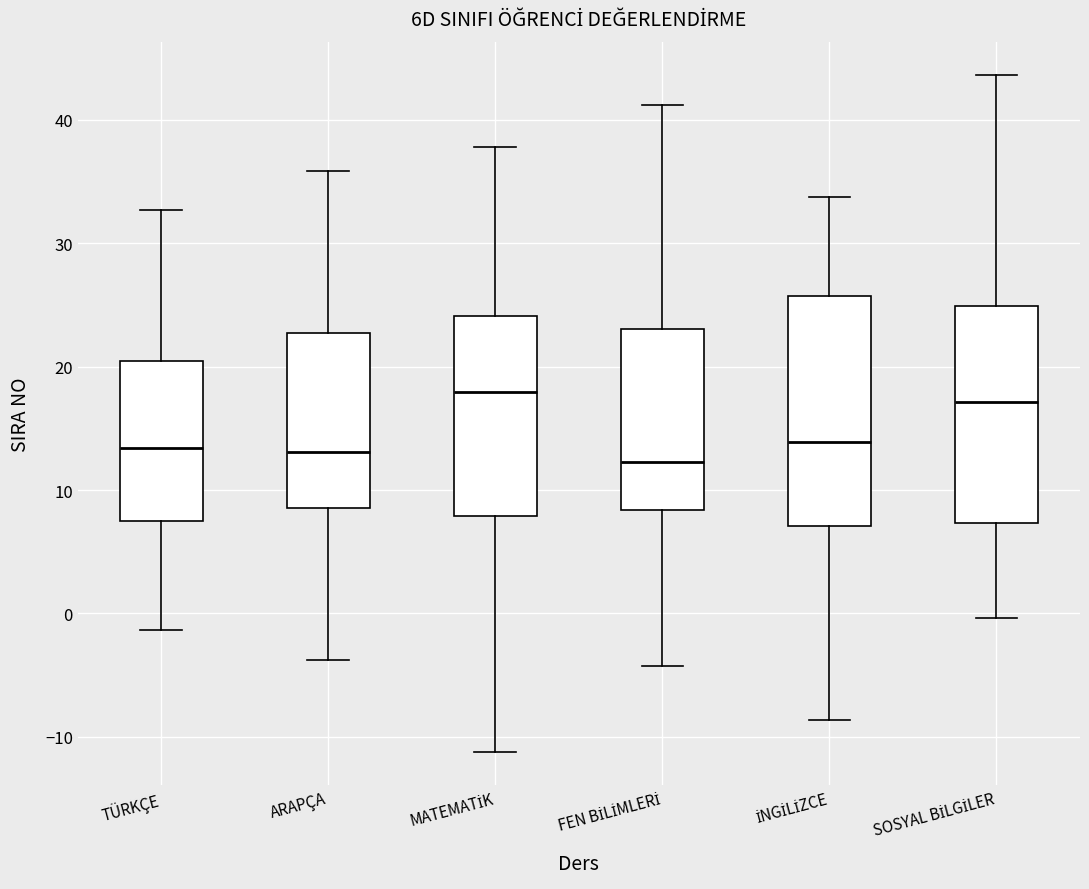

Where does the lower whisker of the box for İNGİLİZCE end on the y-axis? The values are not printed on the chart, so give them approximately, as read against the axis.

-9